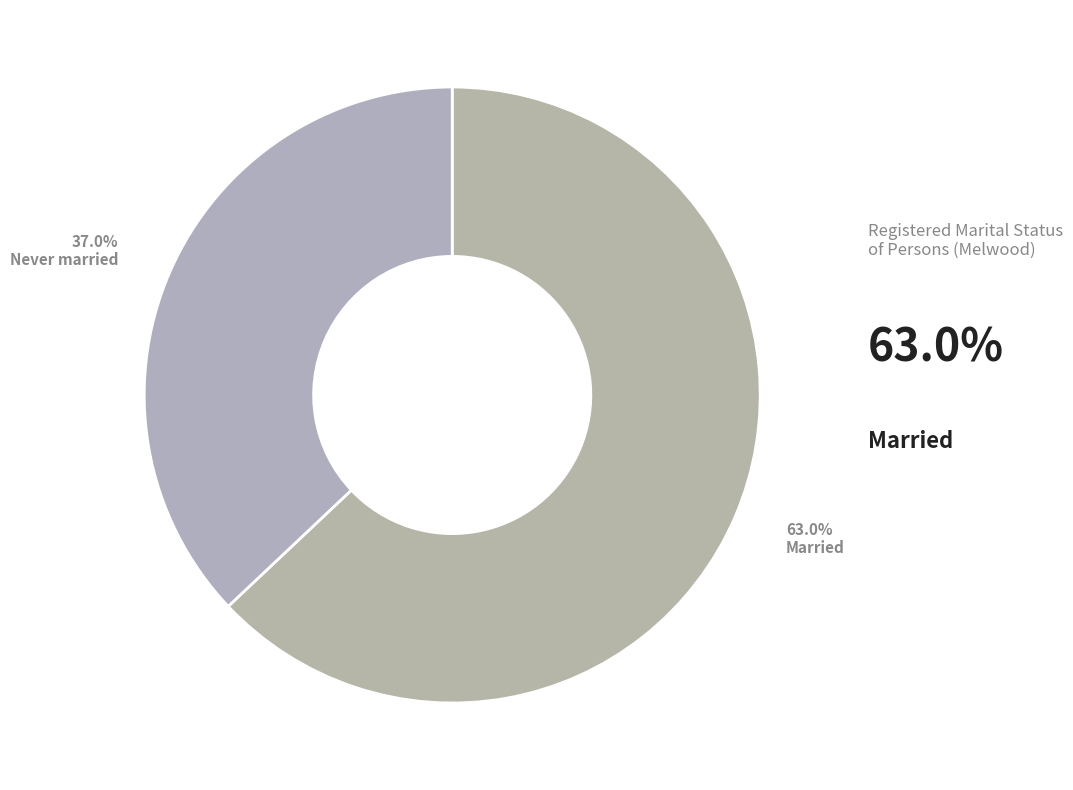

Count the number of slices in the pie.

2